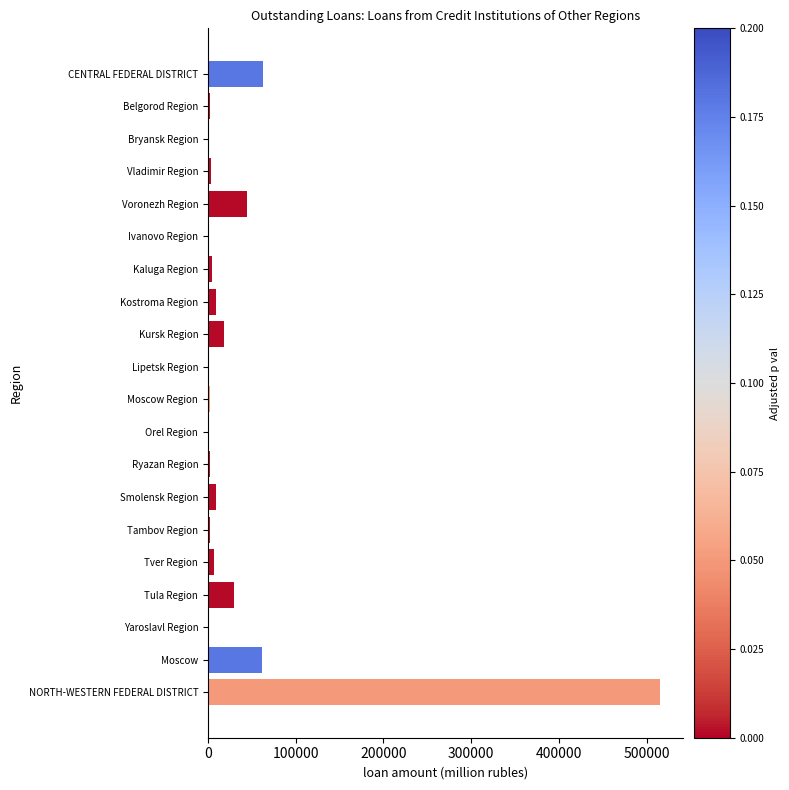

Approximately how many times larger is the value at NORTH-WESTERN FEDERAL DISTRICT compared to Voronezh Region?

11.6